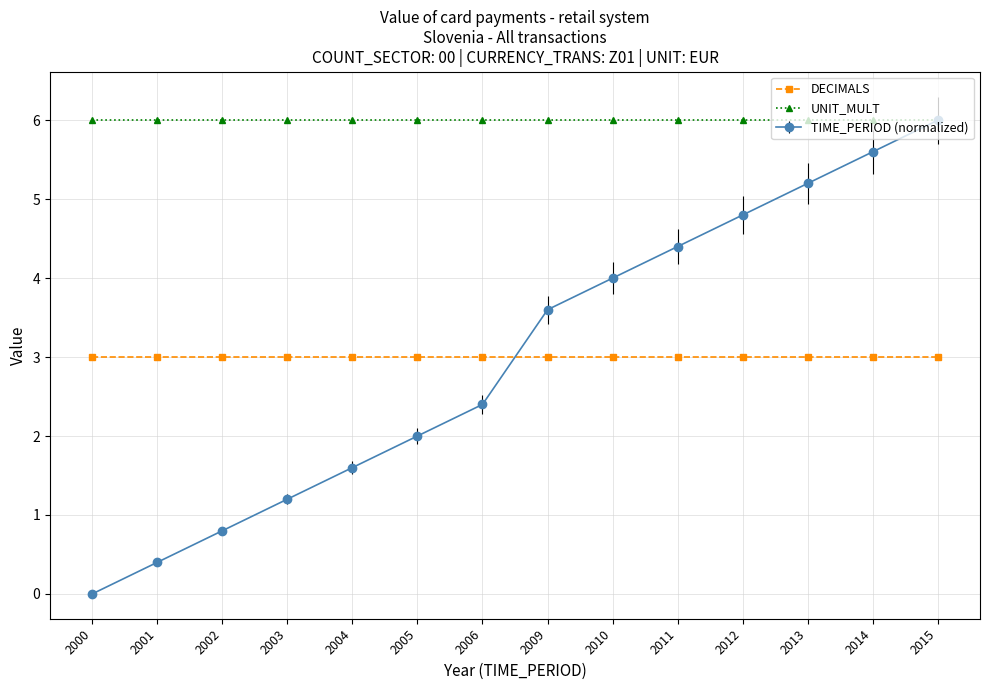

Does the chart display data point markers on the line(s)?

Yes